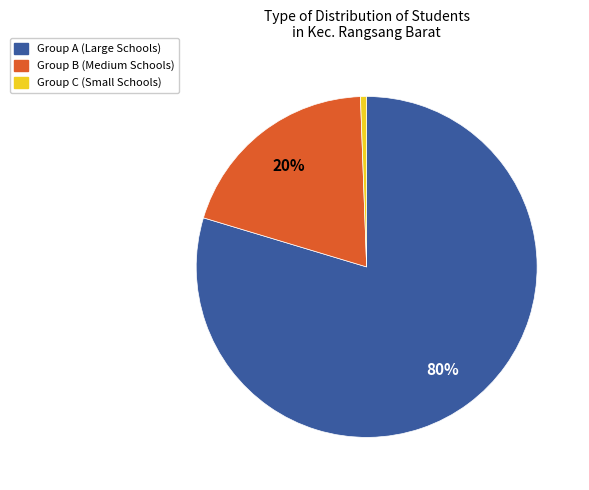

Is there a majority slice in this chart?

Yes